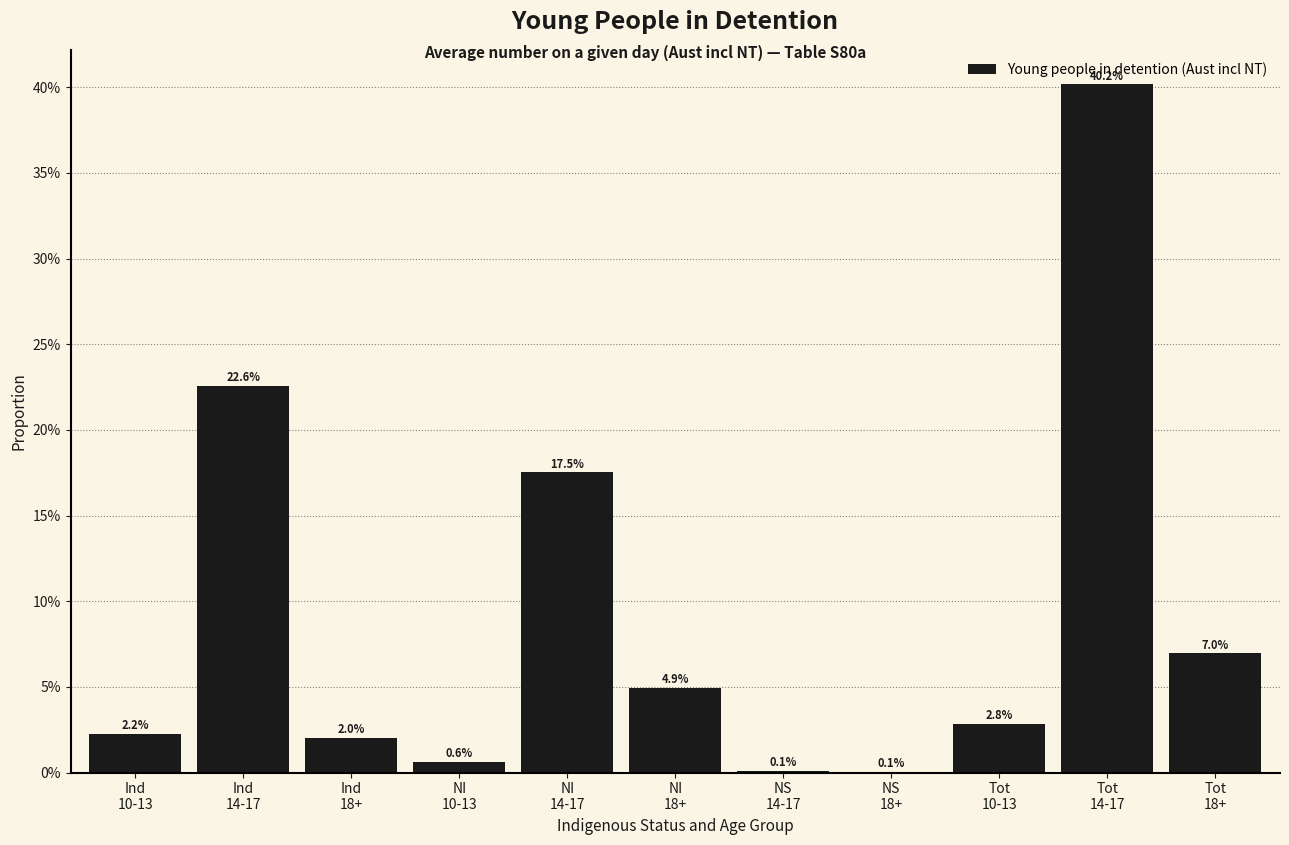

Are the bars horizontal?

No